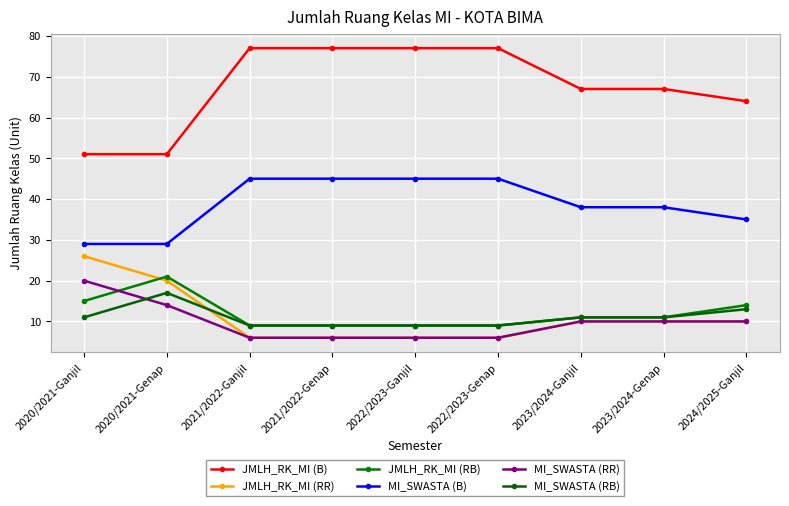

How many data points does each series have?

9